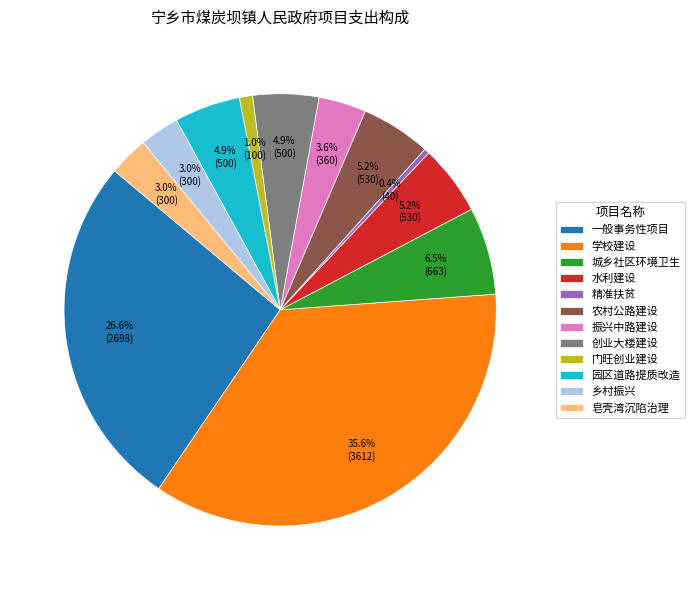

To the nearest percent, what is the combined percentage of 皂壳湾沉陷治理 and 农村公路建设?

8%